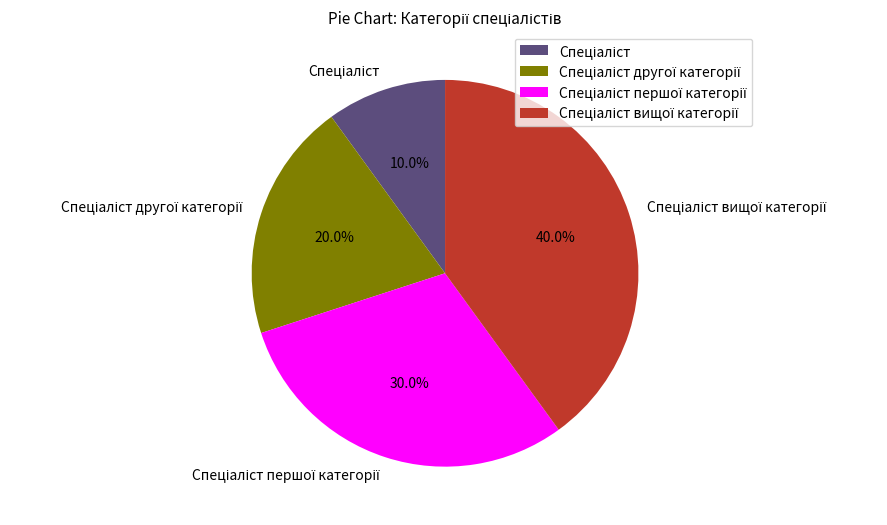

Is there any slice that represents more than half of the pie?

No